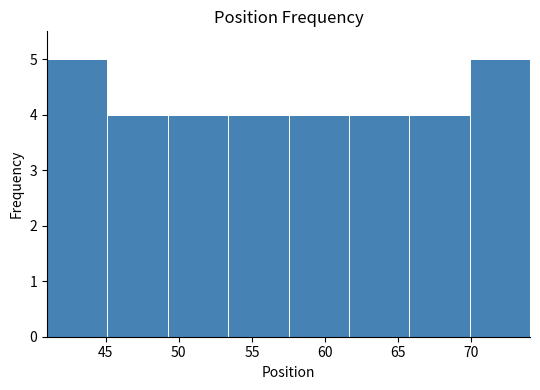

How tall is the bar that spans 66.0 to 70.0 on the x-axis? Neither the bar edges nor the heights are printed on the chart, so give them approximately, as read against the axes.

4